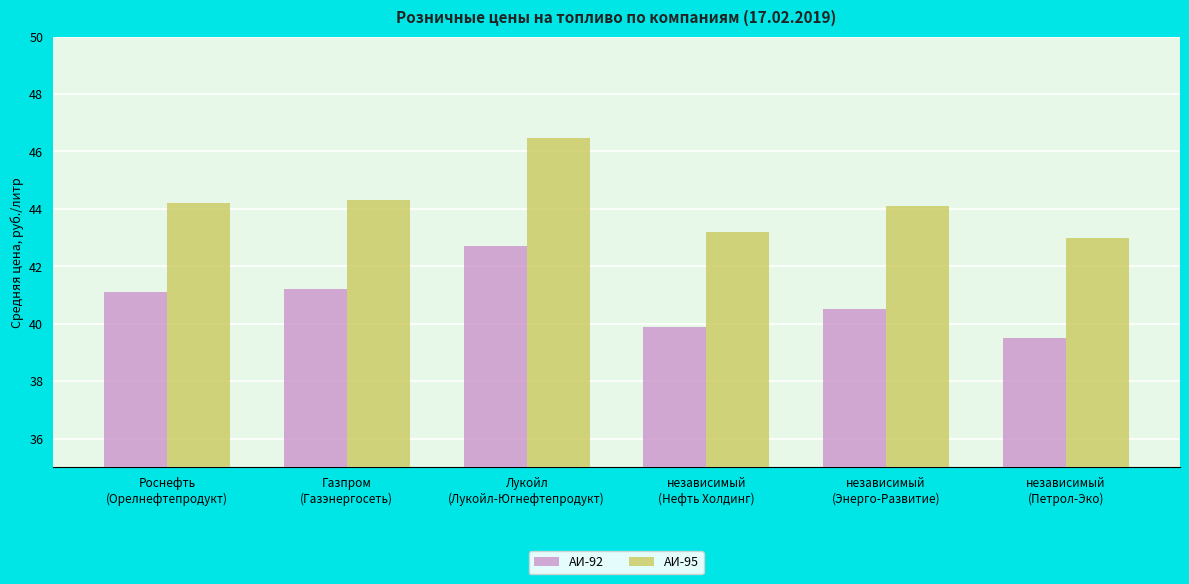

What is the spread (max minus min) of values at Роснефть
(Орелнефтепродукт)?

3.1